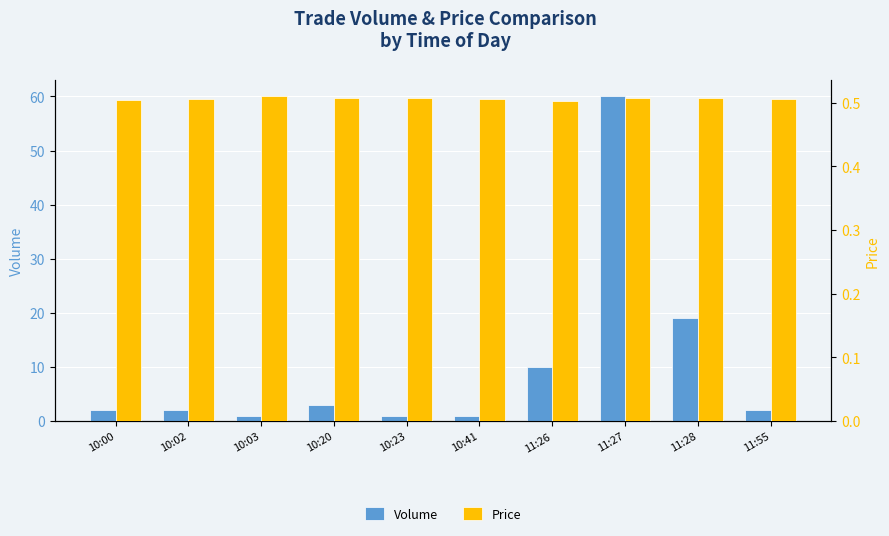

What is the label of the 8th bar from the left?

11:27